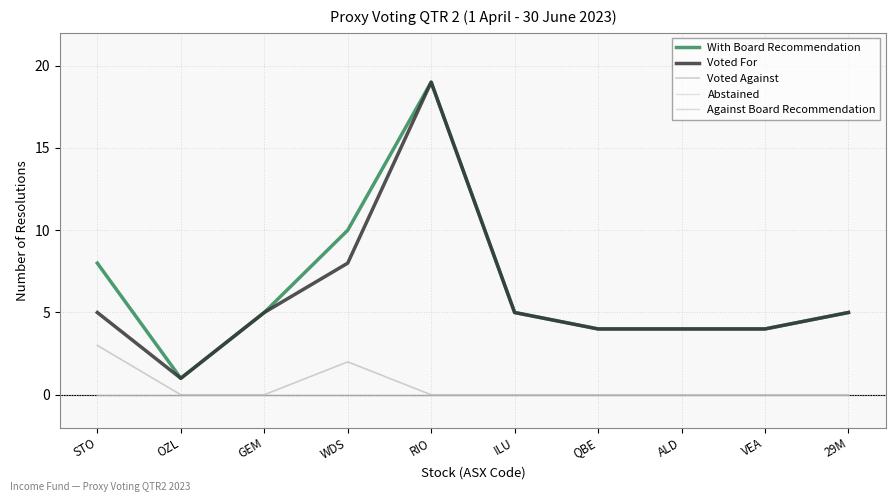

Which has a higher value, GEM or QBE?

GEM